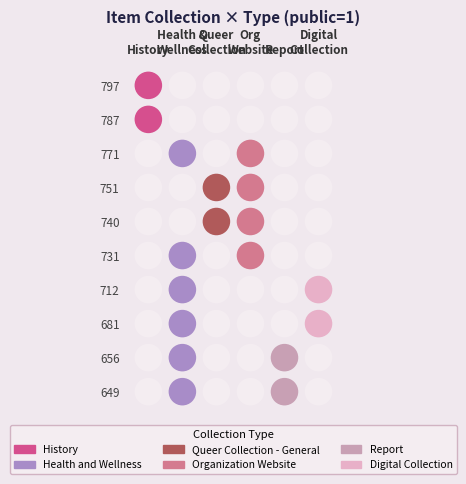

Which series has the largest range (max minus min)?

History